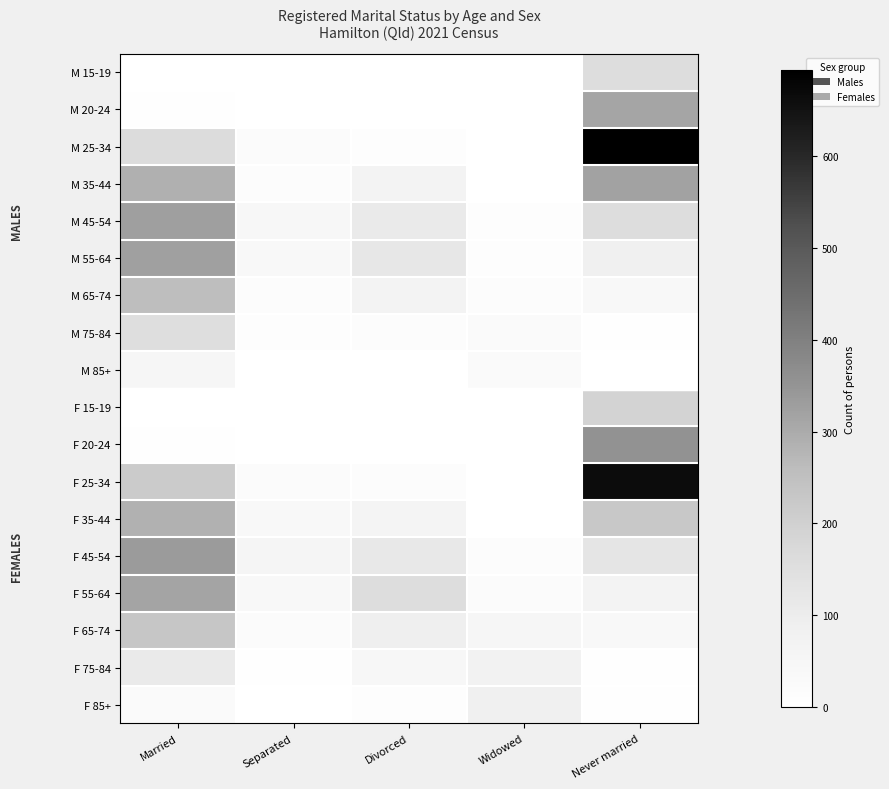

At how many categories does at least one series exceed 483?

1